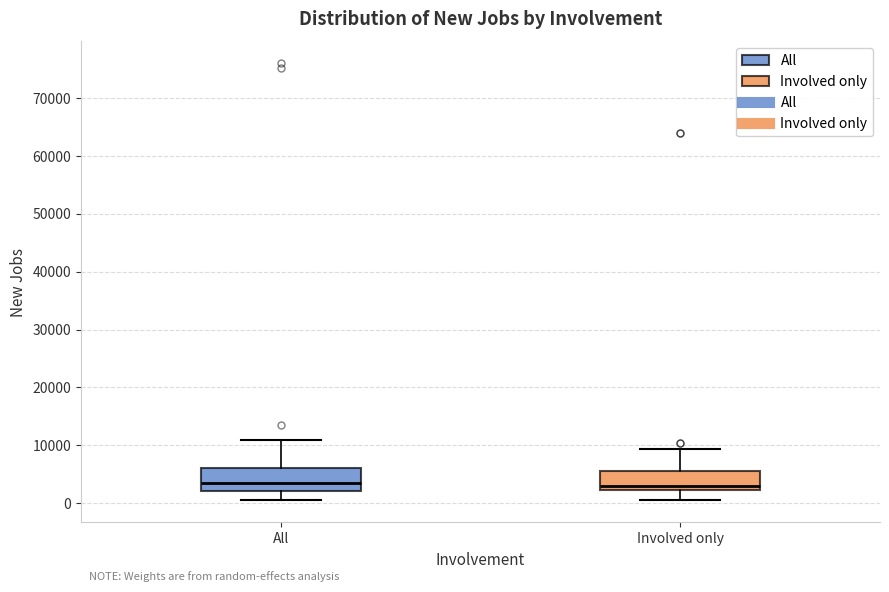

Reading left to right, read every box against the y-axis: the position of its median line, the range the box covers, and the ends of its whiskers. The values are not printed on the chart, so give them approximately, as read against the axis.

All: median 3000, box 2000 to 6000, whiskers 1000 to 11000
Involved only: median 3000, box 2000 to 6000, whiskers 1000 to 9000